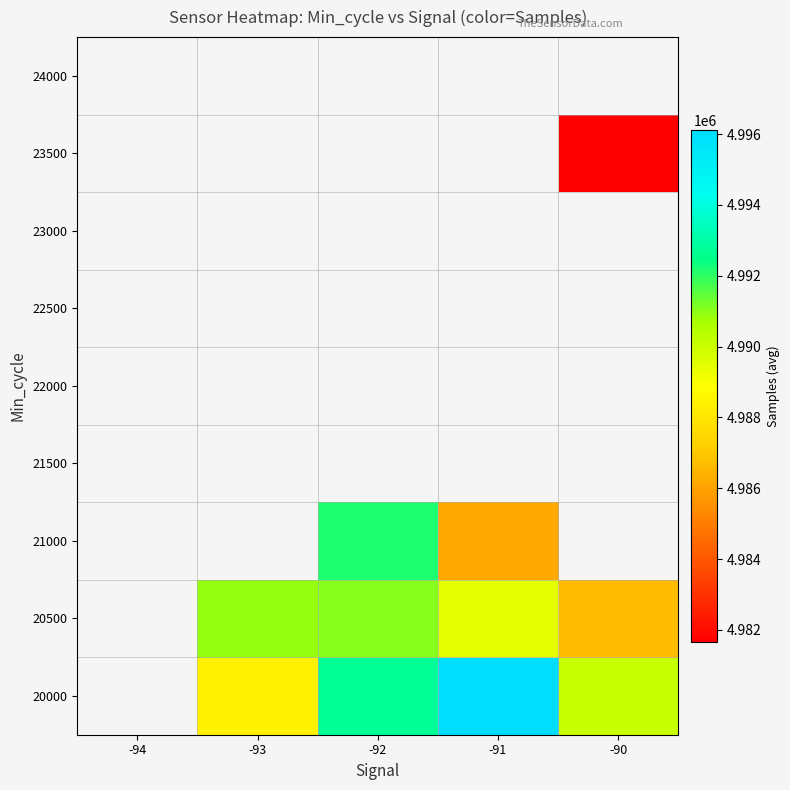

Is the value of 23000 at -92 greater than the value of 20000 at -90?

No